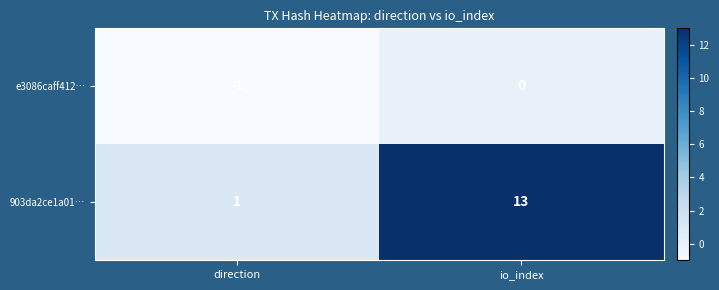

How many data points does each series have?

2